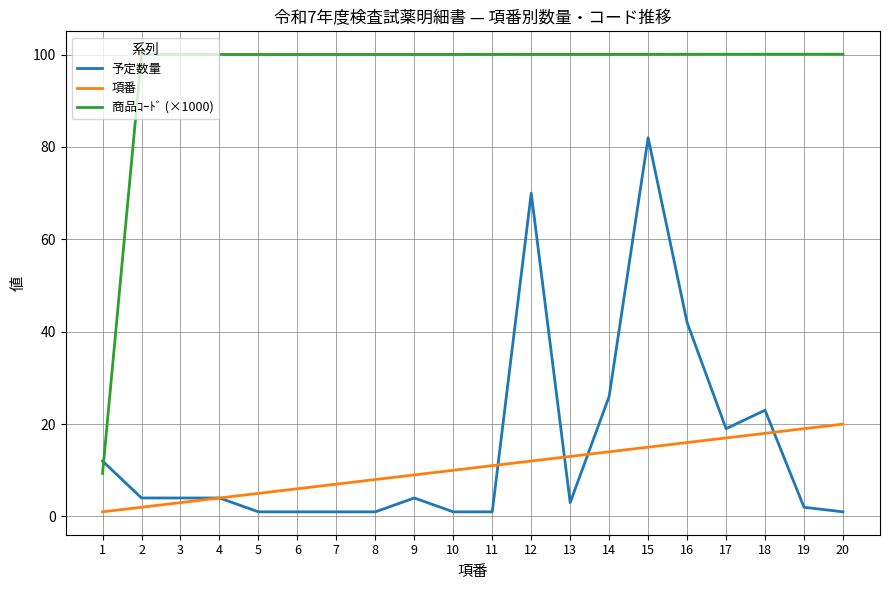

True or false: 商品ｺｰﾄﾞ (×1000) and 項番 intersect in this chart.

False